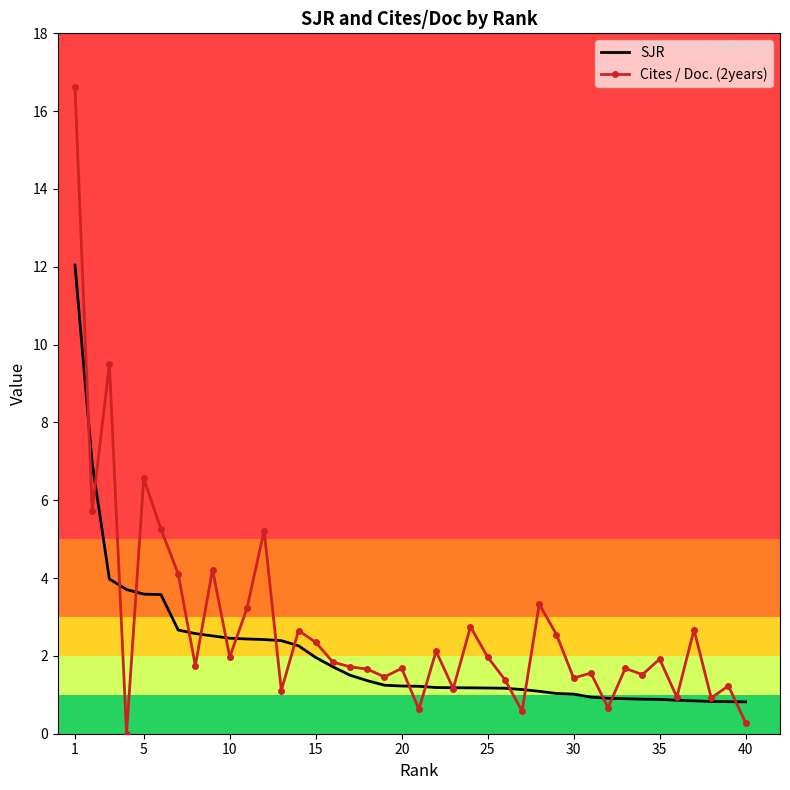

What are all the series names shown in the legend?

SJR, Cites / Doc. (2years)